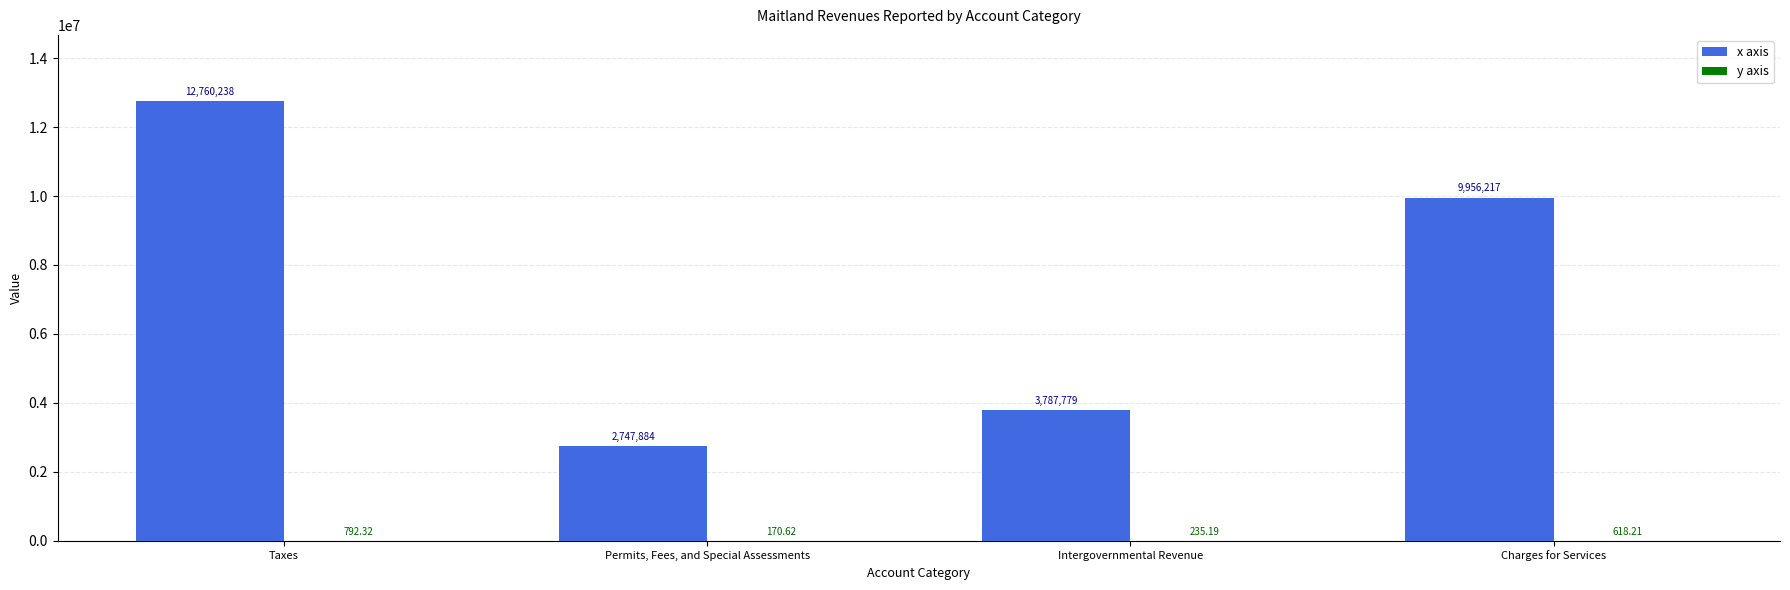

At which category does the chart reach its peak across all series?

Taxes